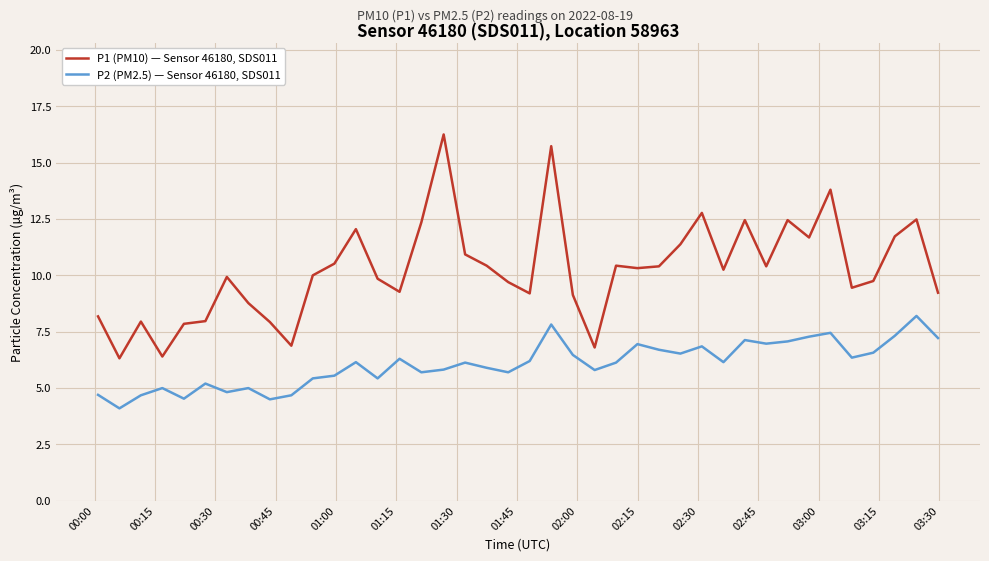

In P1 (PM10) — Sensor 46180, SDS011, how many points are lower than both neighbors (excluding endpoints)?

11